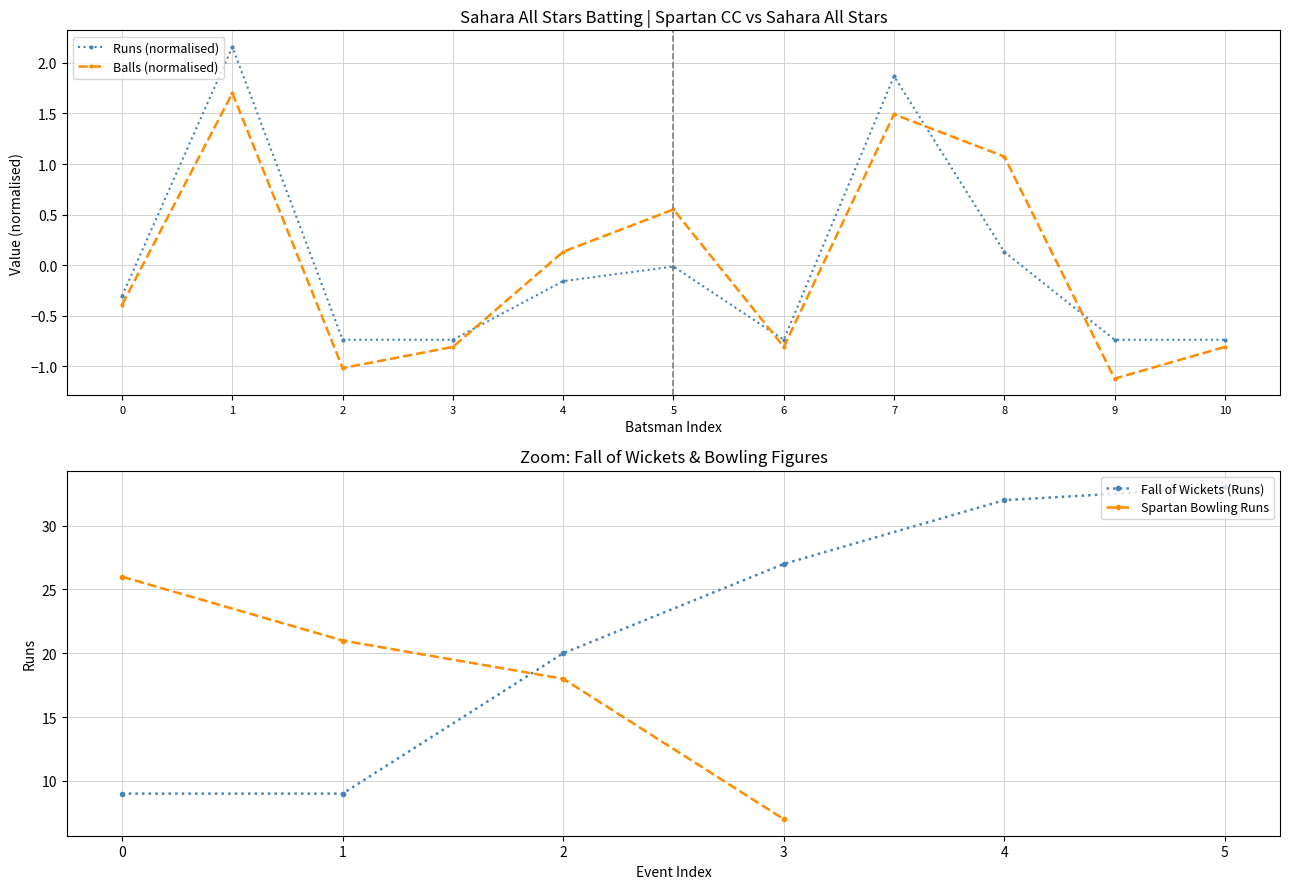

True or false: Sahara All Stars Runs and Sahara All Stars Balls cross at least once.

True